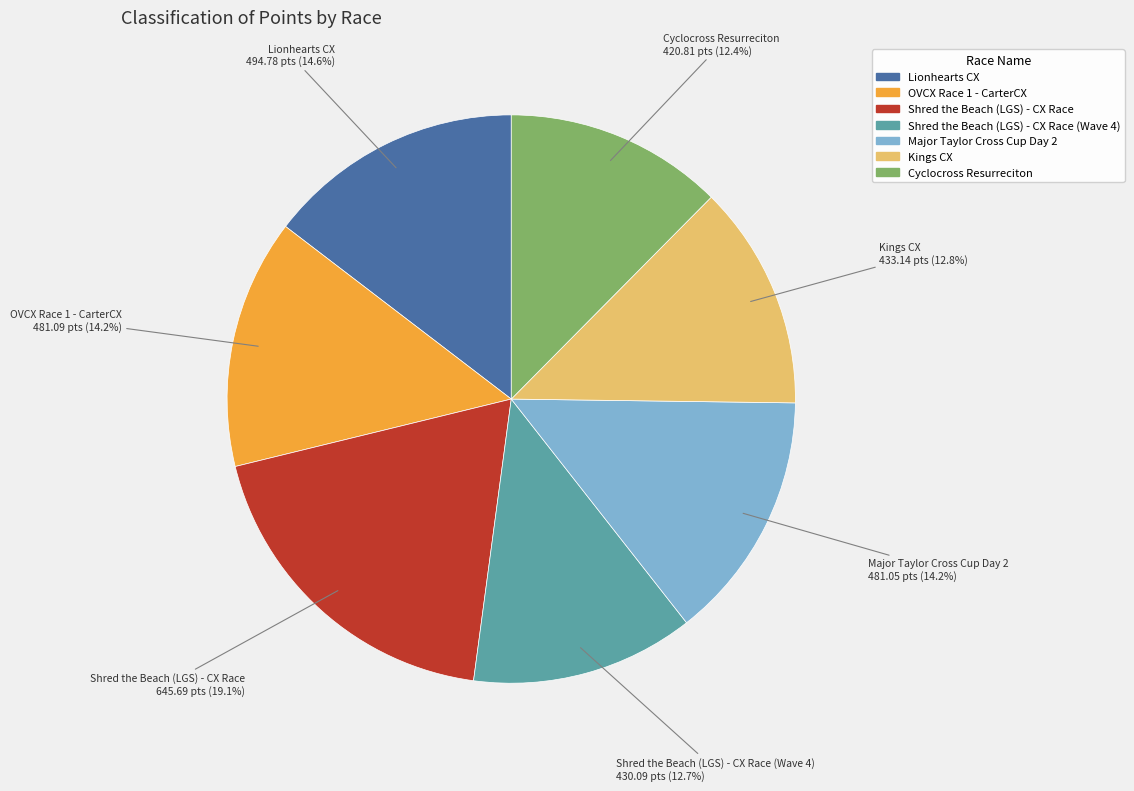

Does any single category account for the majority?

No